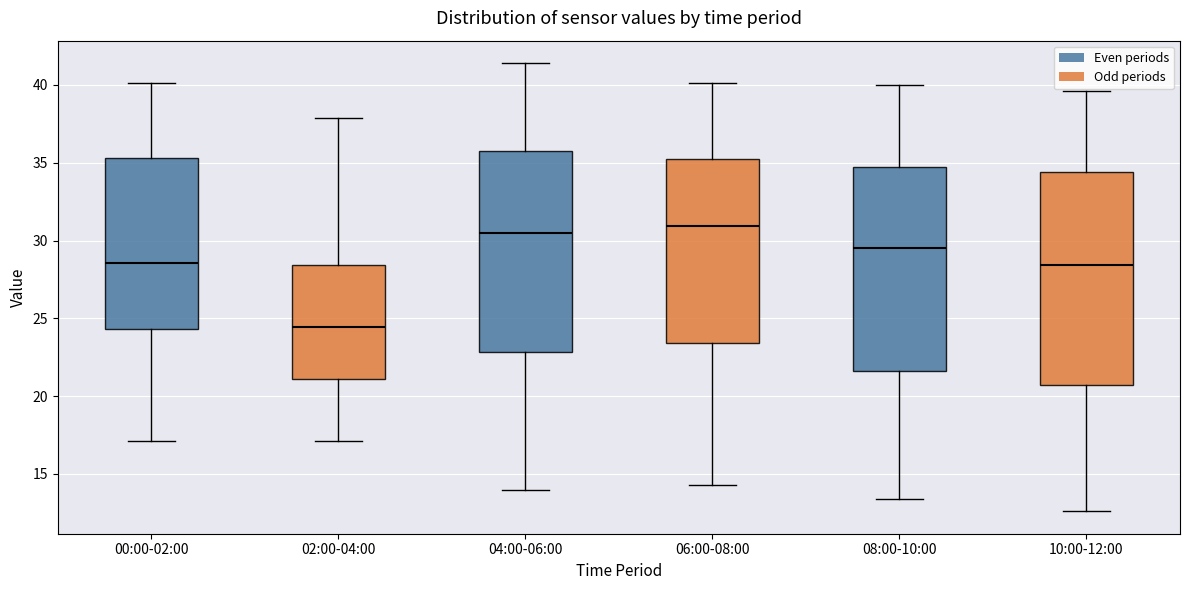

Which box's median line is the lowest?

02:00-04:00